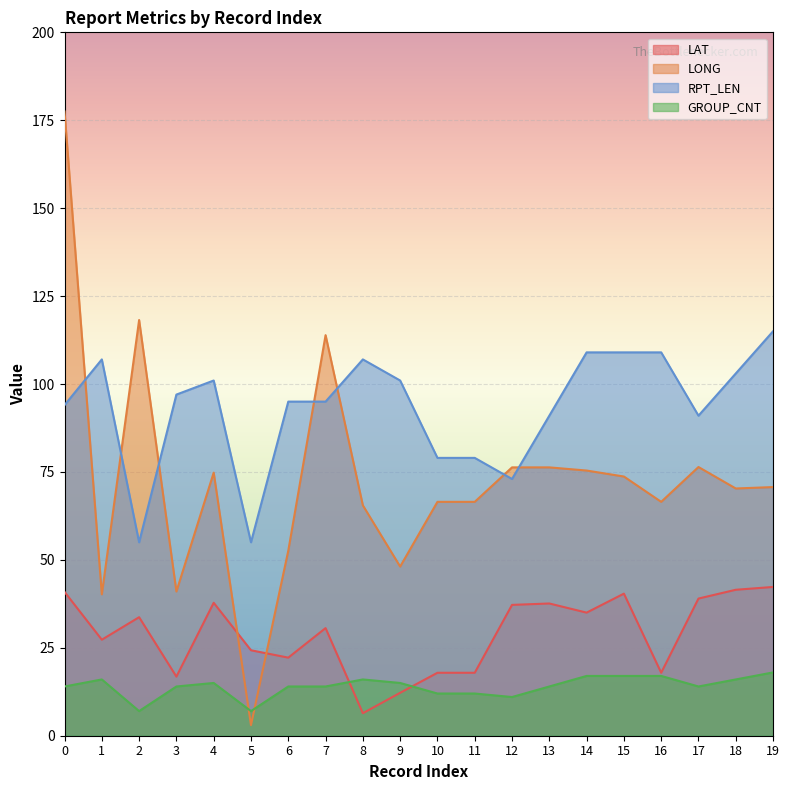

What value does the LAT series have at 18?

41.5